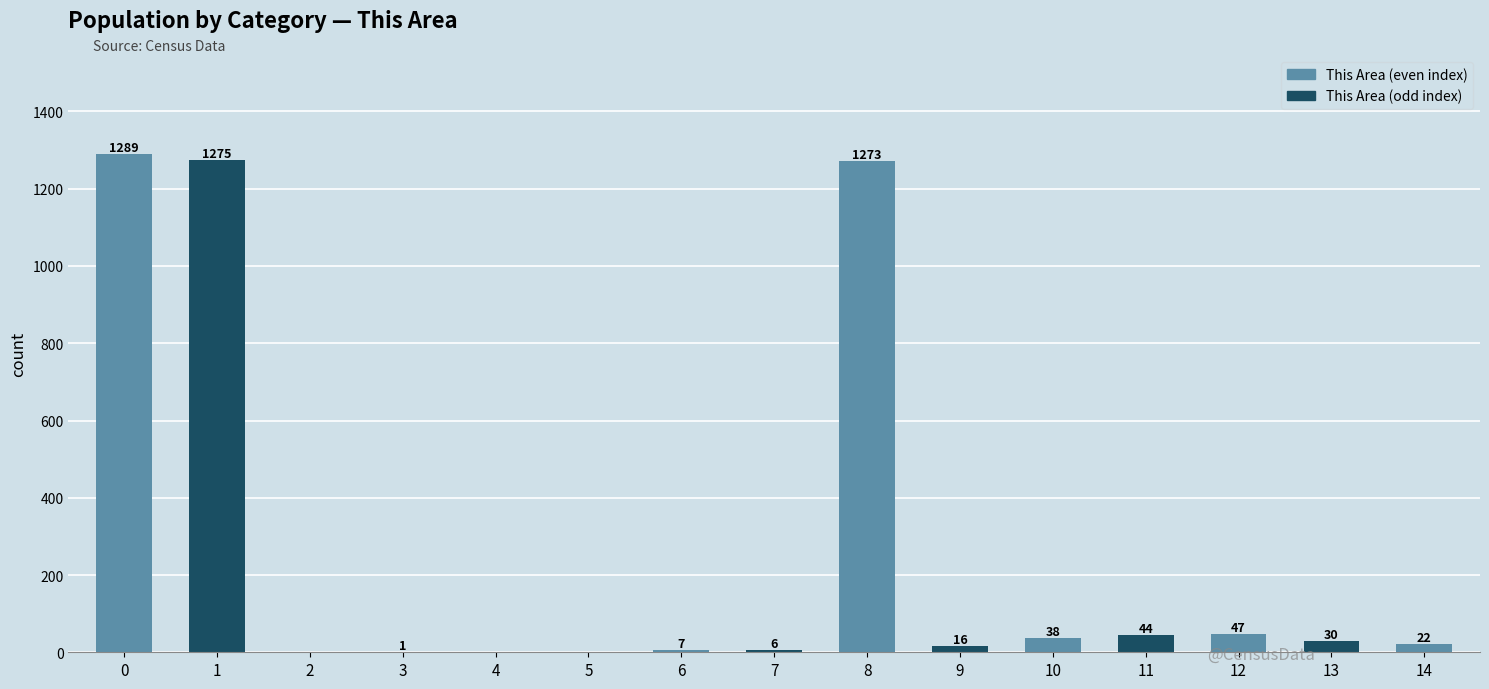

How many data points does each series have?

15